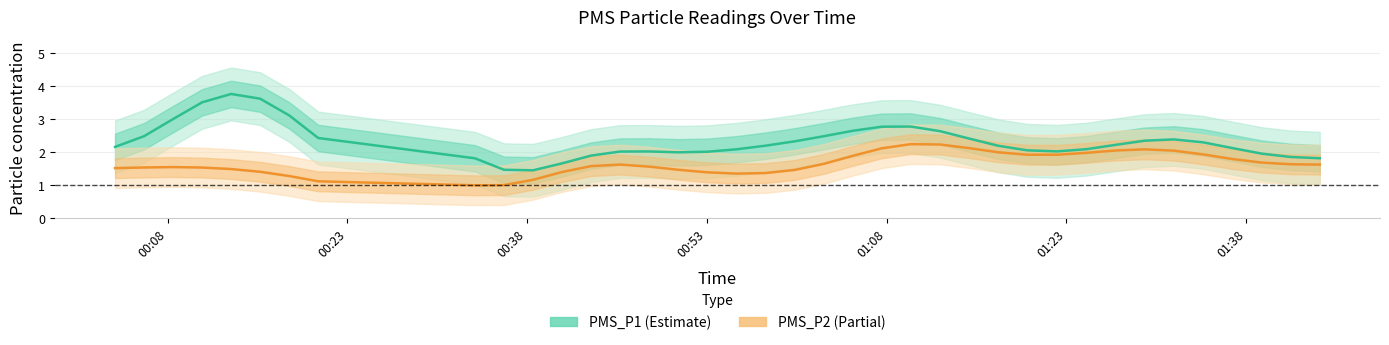

What is the minimum value for PMS_P1 (Estimate)?

1.4